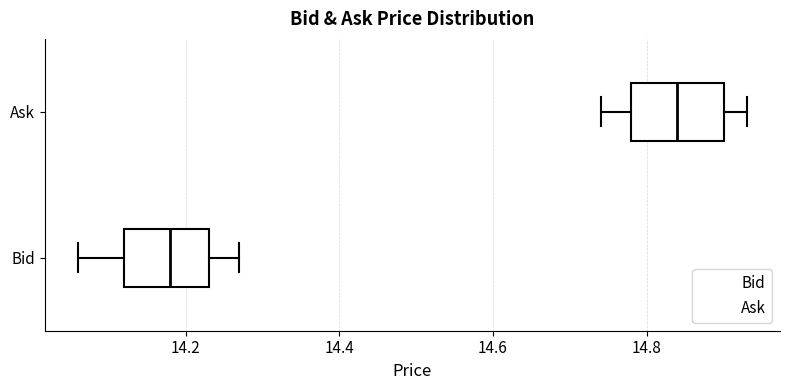

Which box has the furthest to the left median line?

Bid